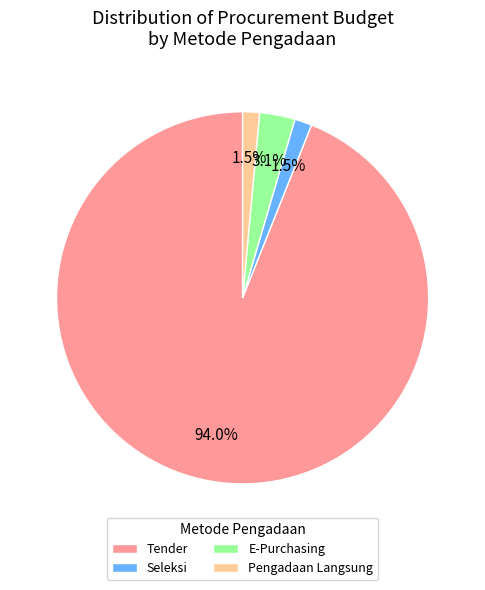

To the nearest percent, what is the average slice percentage?

25%